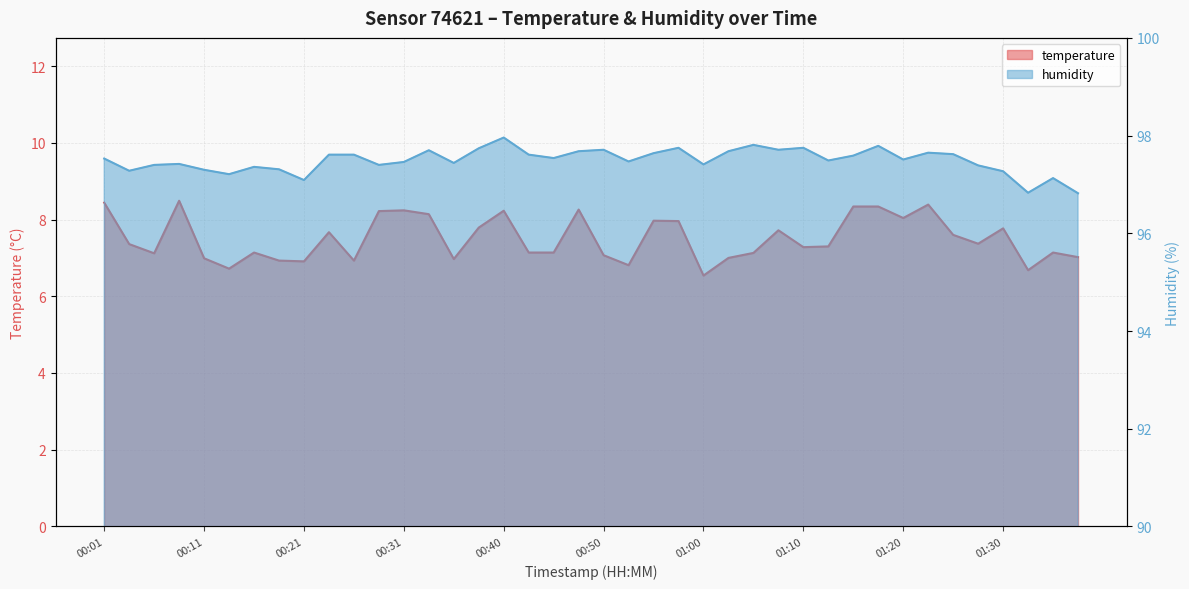

What is the approximate value of humidity at 01:10?

97.8